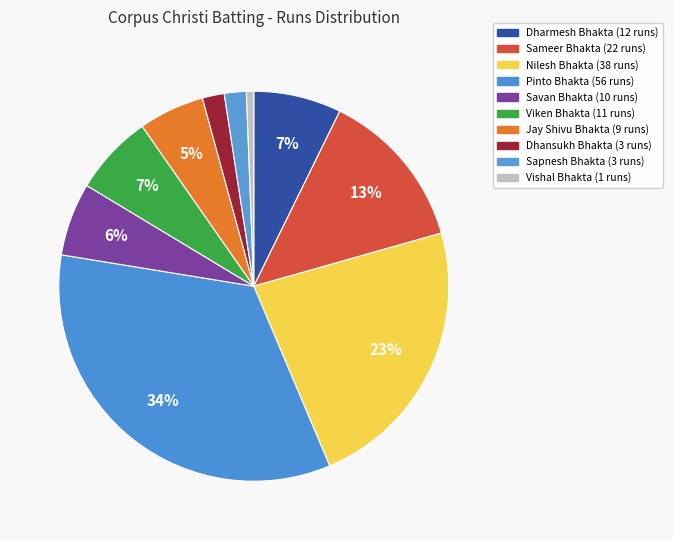

True or false: Jay Shivu Bhakta accounts for 1% of the total.

False